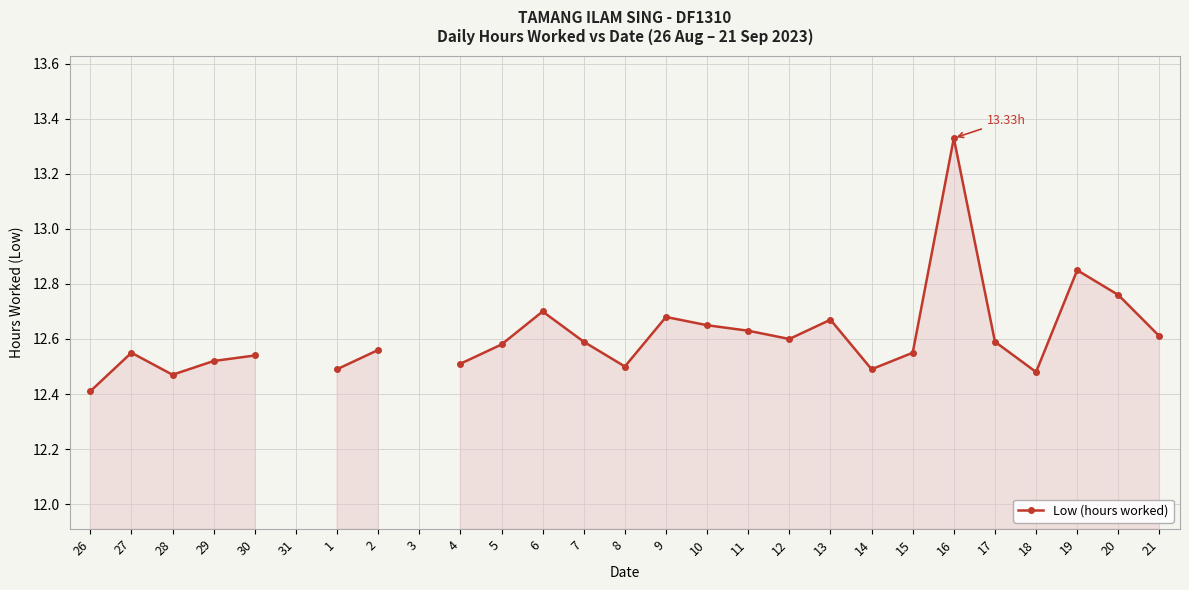

What is the label of the 17th point from the left?

11